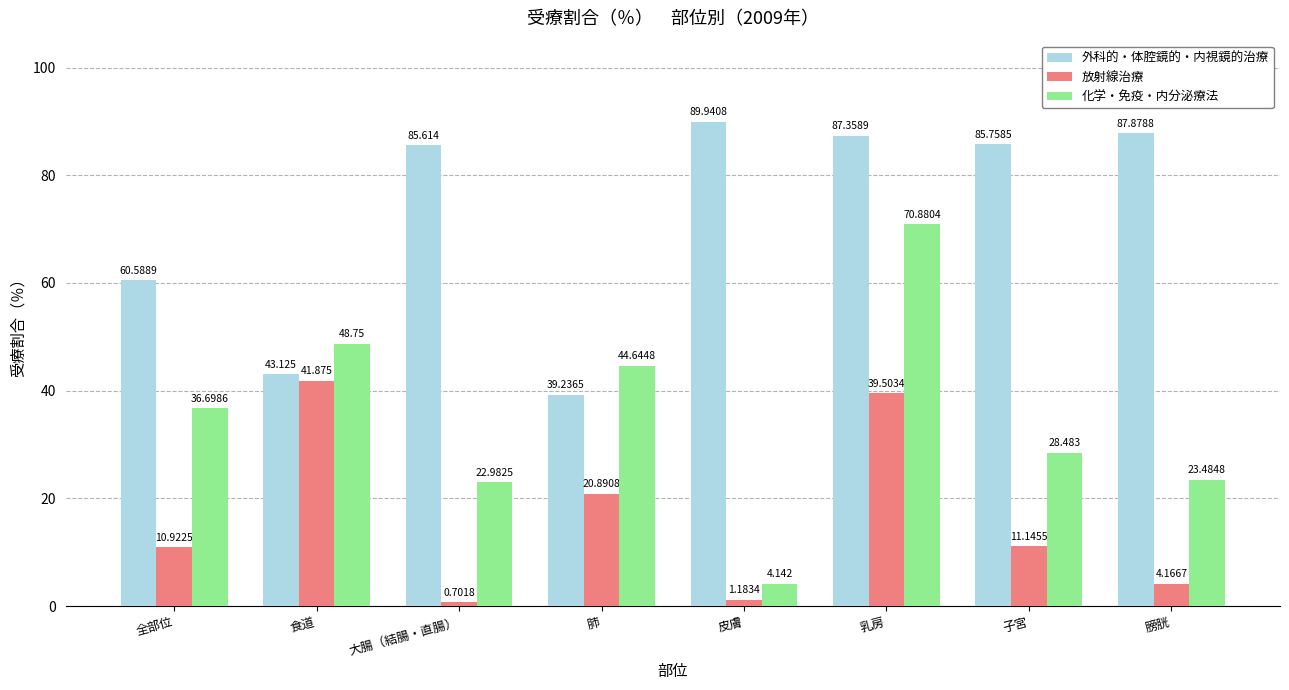

At how many categories does at least one series exceed 84?

5